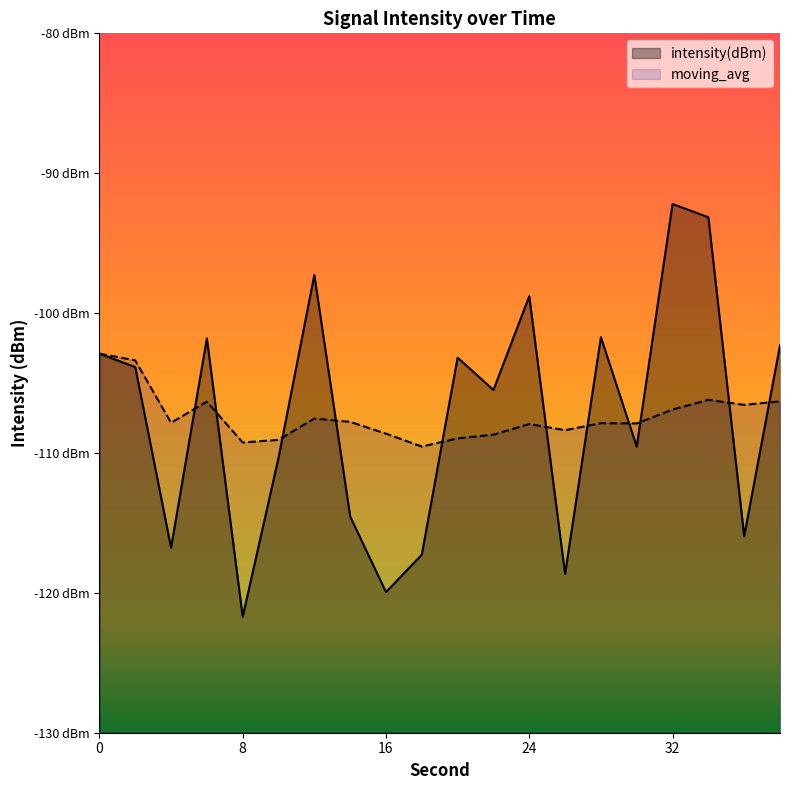

True or false: moving_avg has a value of -102.9 at 0.

True